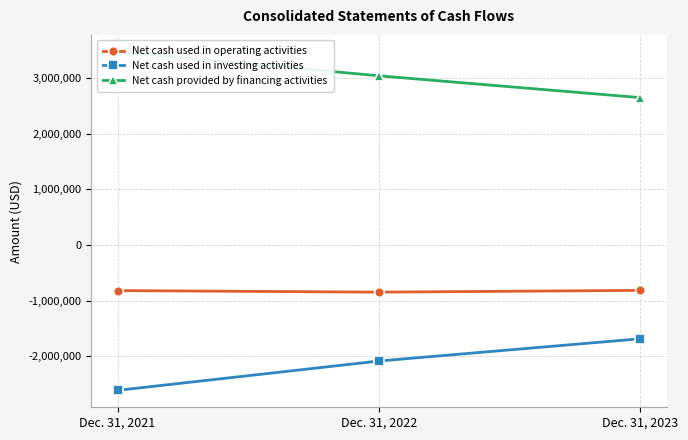

Does the chart display data point markers on the line(s)?

Yes